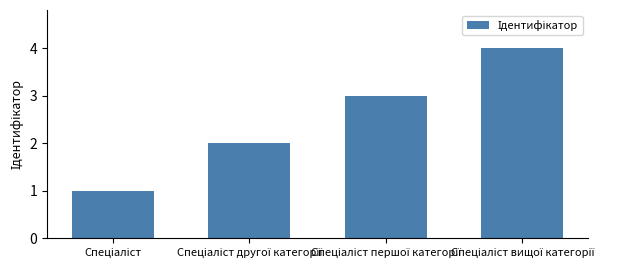

What is the sum of all values?

10